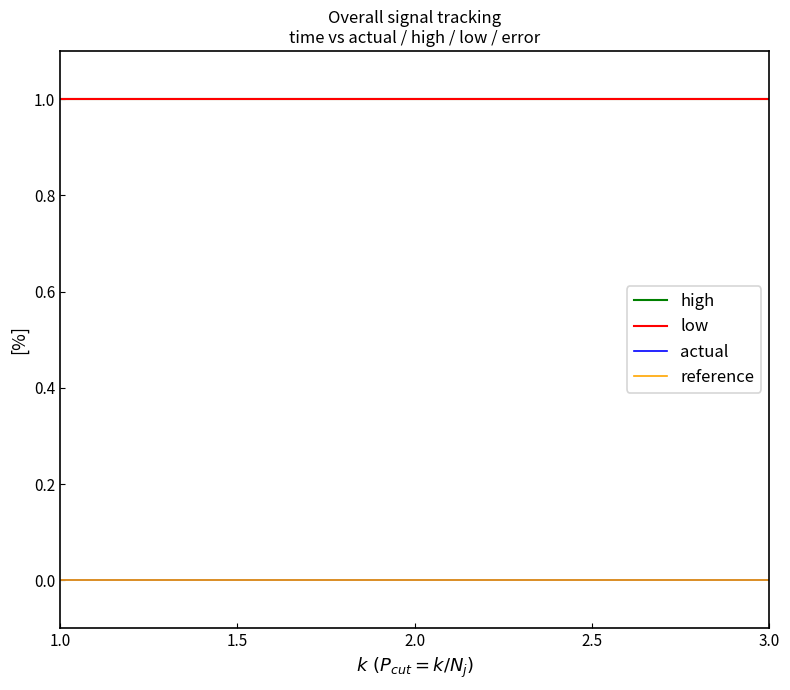

What is the label of the 2nd point from the left?

1.5